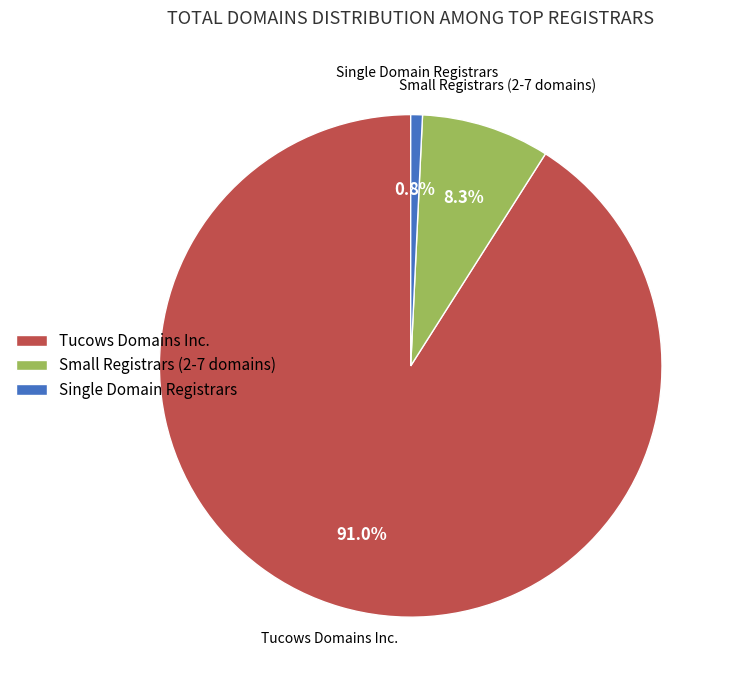

Does any single category account for the majority?

Yes